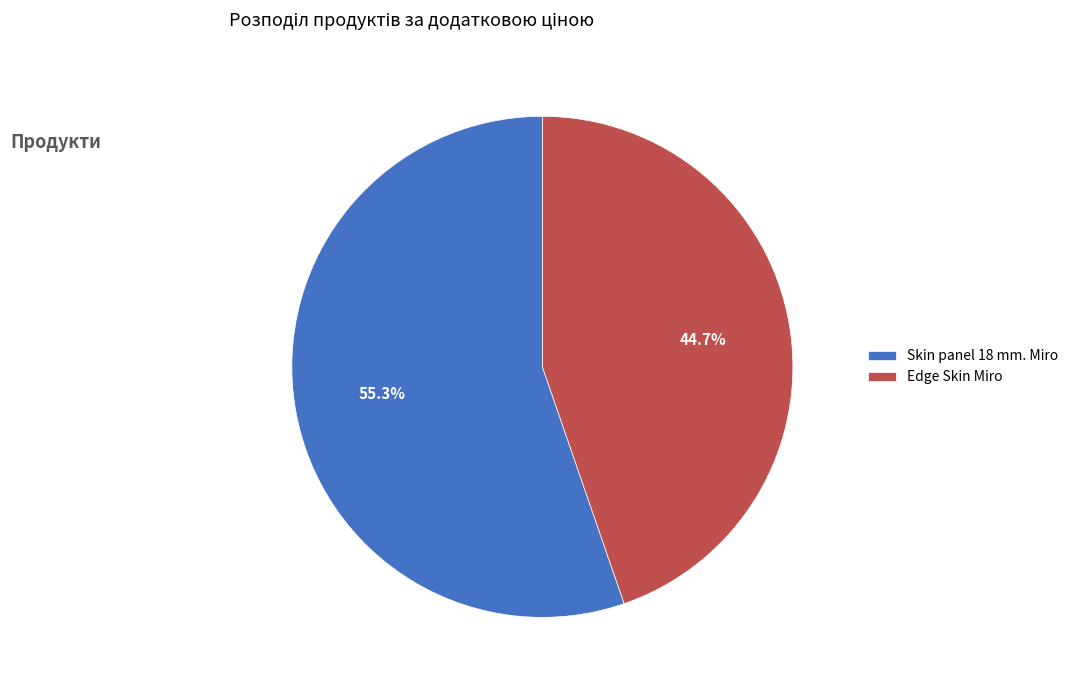

Rank the categories by value from lowest to highest.

Edge Skin Miro, Skin panel 18 mm. Miro